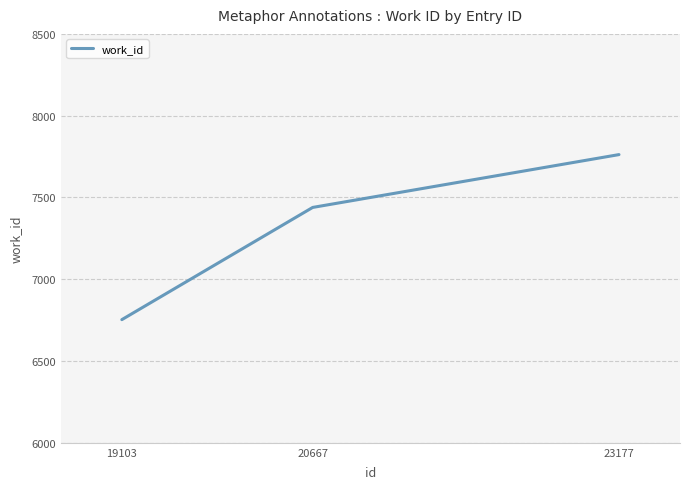

Rank the categories by value from lowest to highest.

19103, 20667, 23177